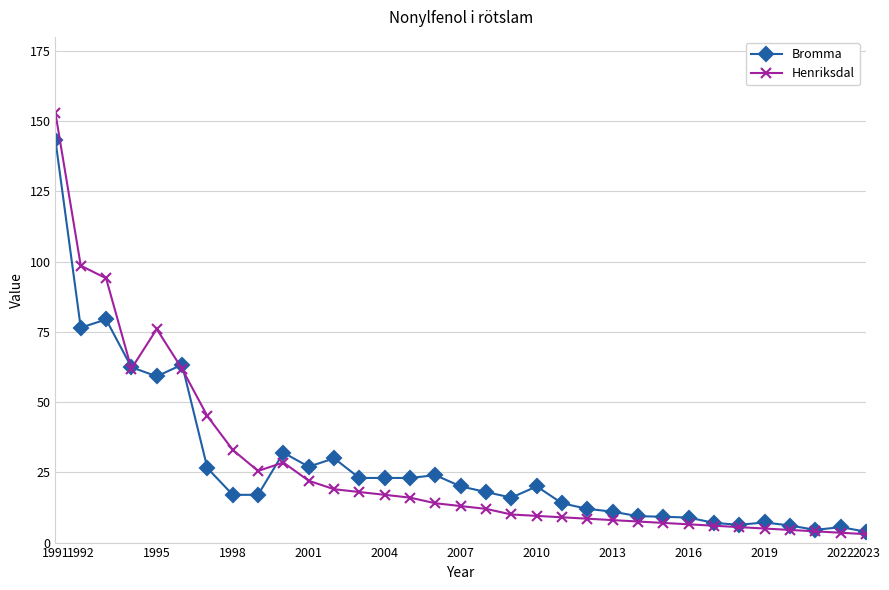

List the series in order of their peak value, highest first.

Henriksdal, Bromma